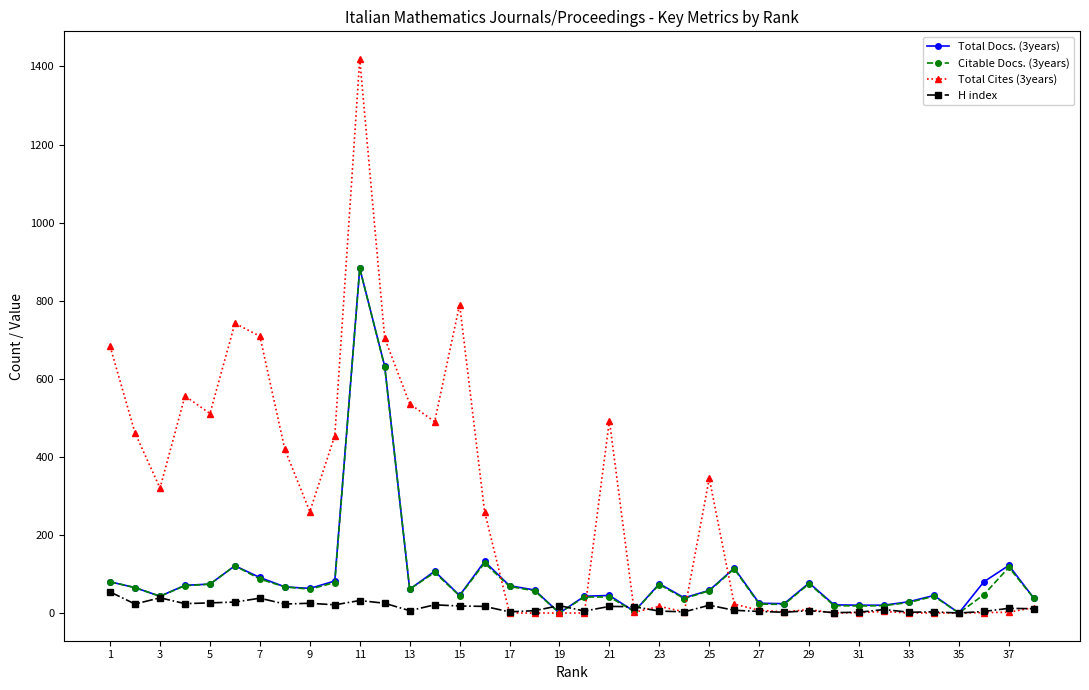

Which series has the widest spread of values?

Total Cites (3years)